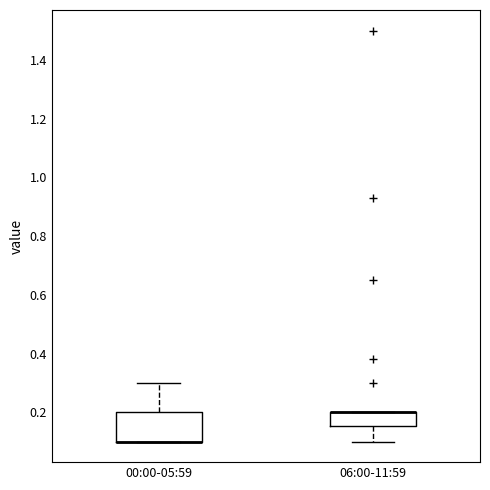

Where is the lower edge of the box for 00:00-05:59 on the y-axis? The values are not printed on the chart, so give them approximately, as read against the axis.

0.10